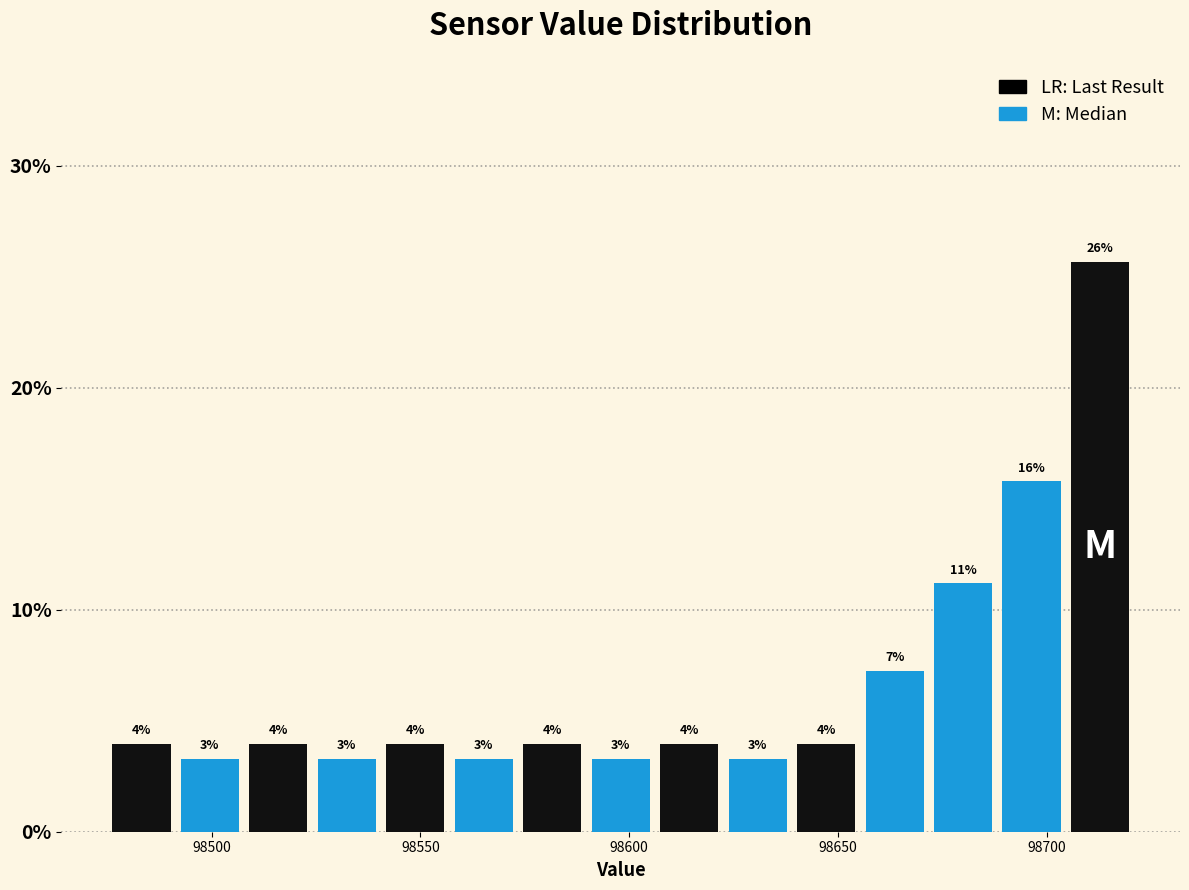

Read against the x-axis, roughly where is the centre of the tallest bar?

98715